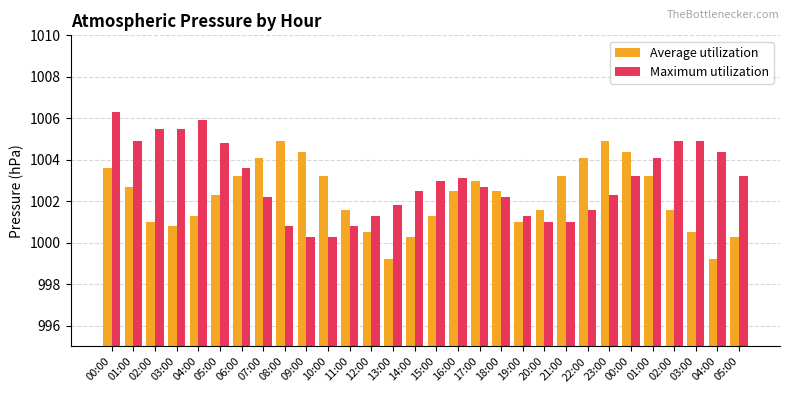

Is the value of Average utilization at 00:00 greater than the value of Maximum utilization at 15:00?

Yes